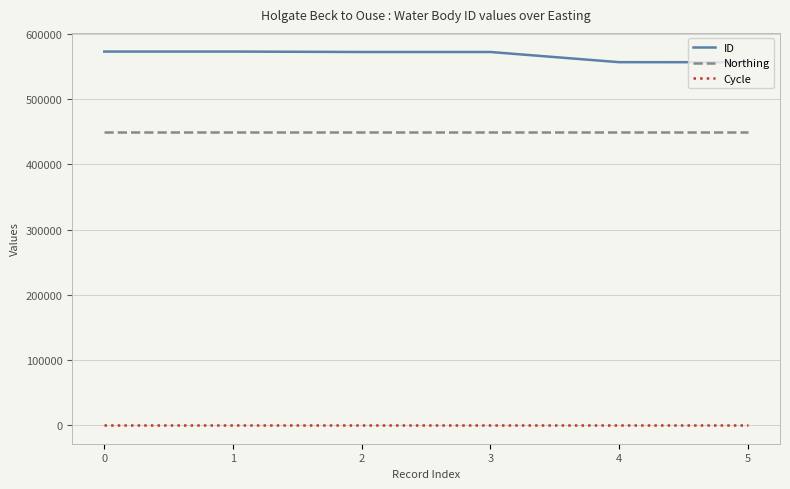

True or false: Cycle and Northing cross at least once.

False